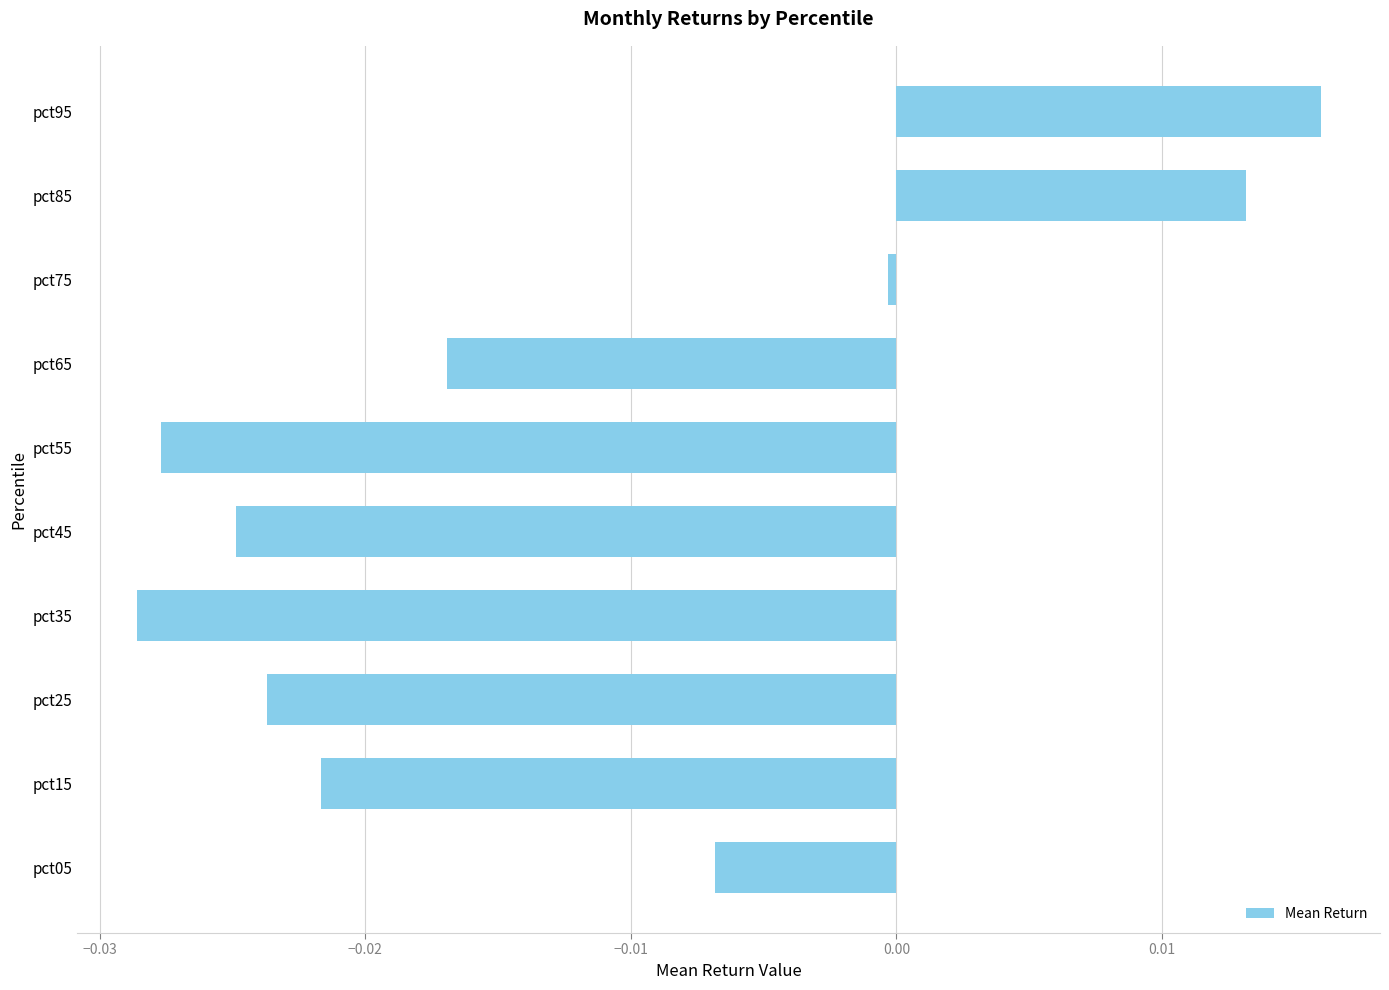

What is the sum of all values?

-0.1